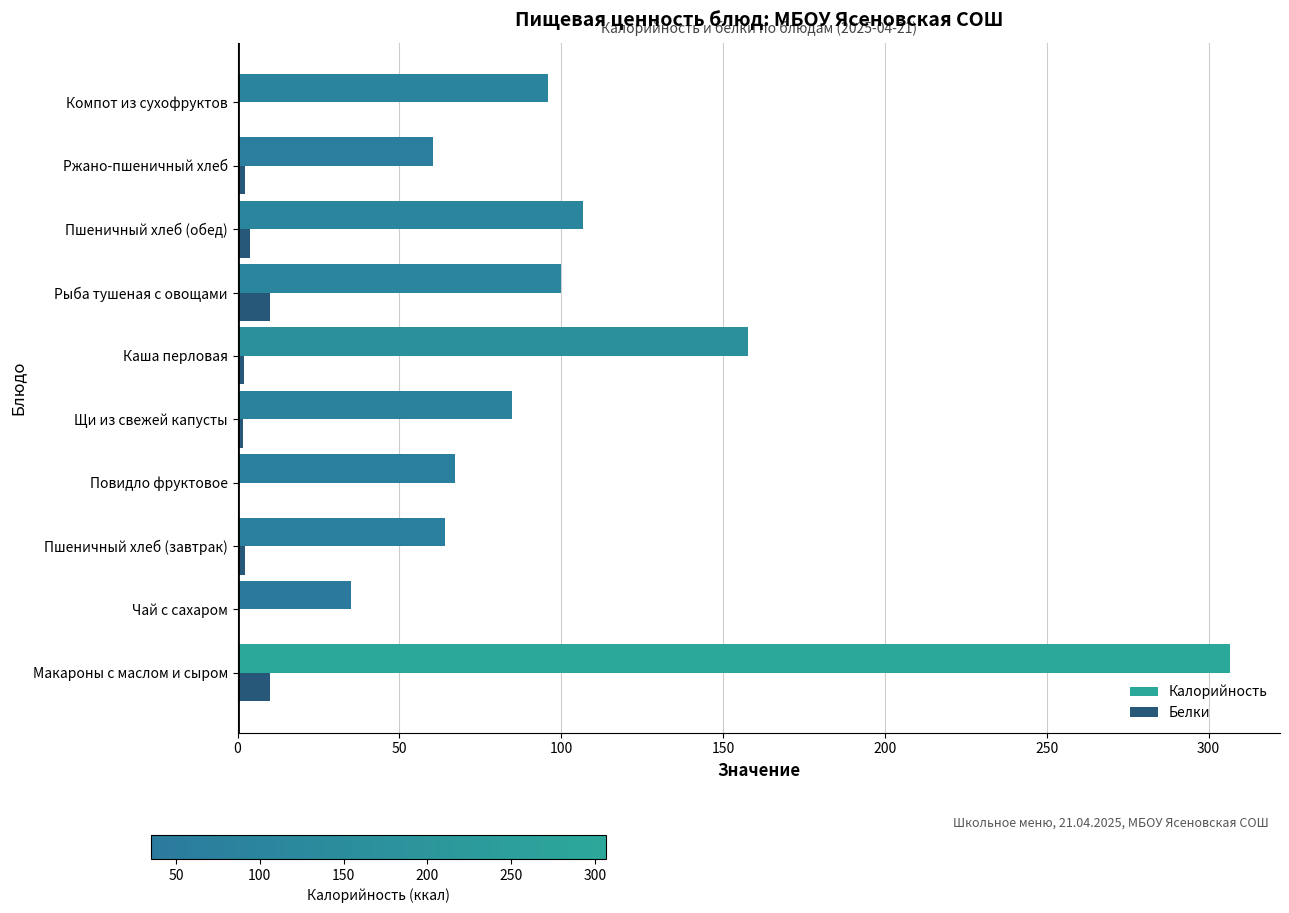

Is the value of Белки at Повидло фруктовое greater than the value of Калорийность at Макароны с маслом и сыром?

No